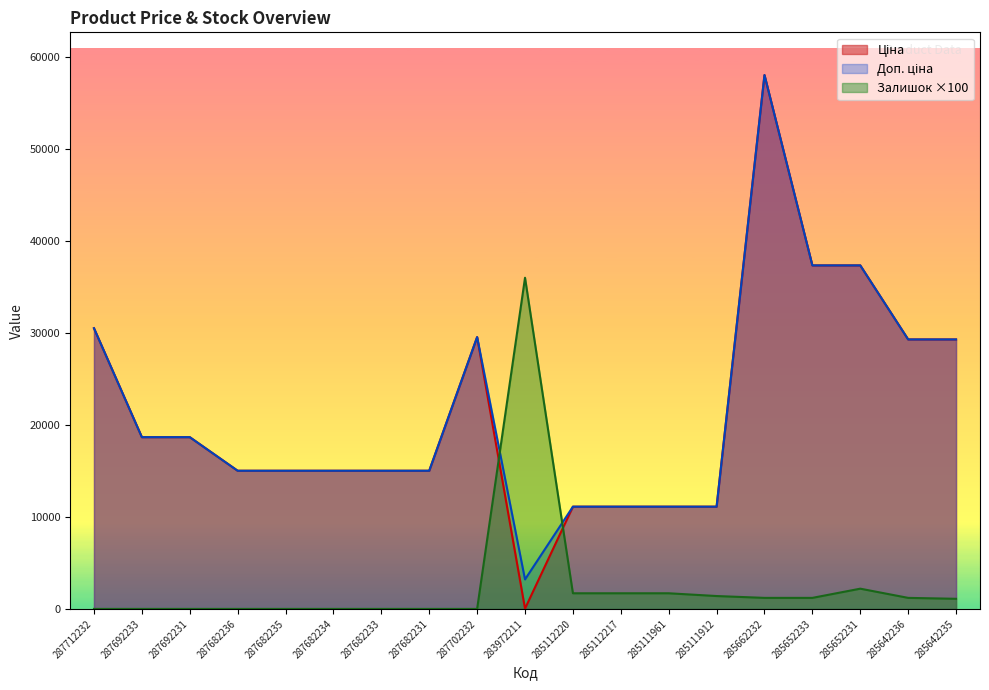

What is the difference between the highest and lowest values at 285642236?

28094.9